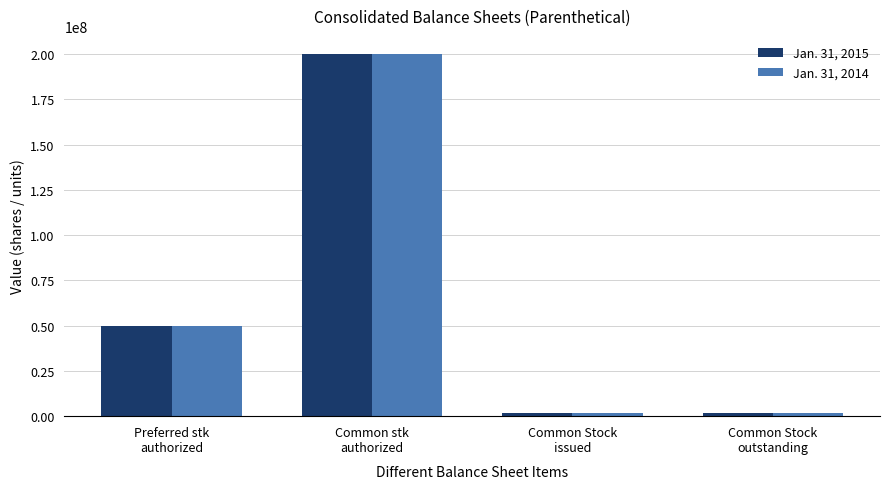

Reading left to right, transcribe all the data shown in this chart.

Jan. 31, 2015: Preferred stk
authorized=50000000	Common stk
authorized=200000000	Common Stock
issued=1899575	Common Stock
outstanding=1899575
Jan. 31, 2014: Preferred stk
authorized=50000000	Common stk
authorized=200000000	Common Stock
issued=1899575	Common Stock
outstanding=1899575